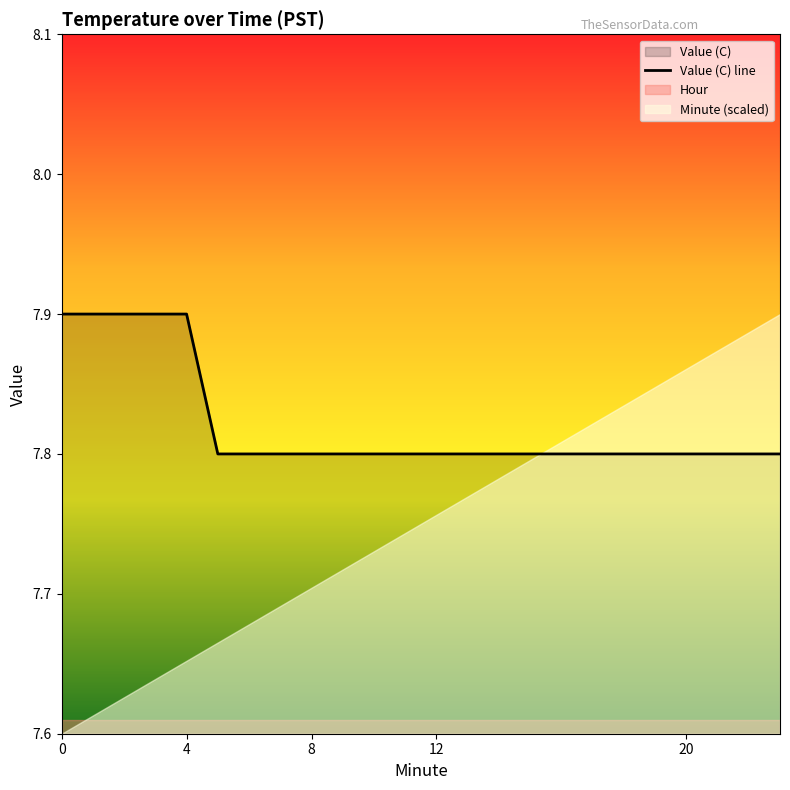

What is the value of the 3rd point from the left?

7.9